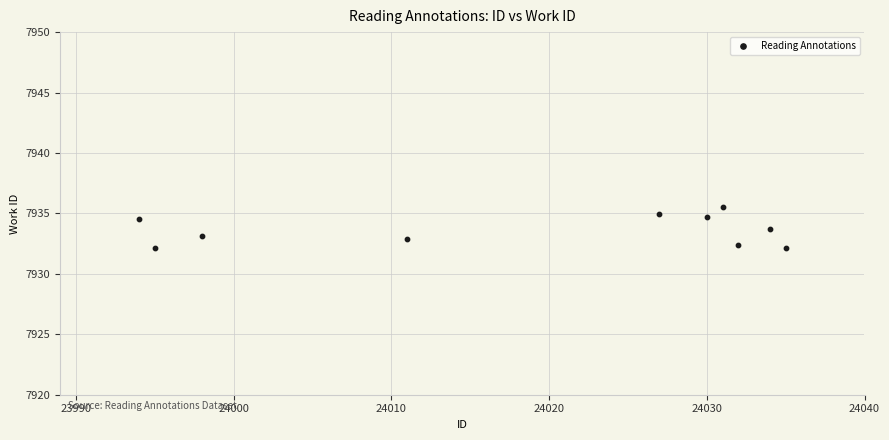

What is the average X value?

24018.7